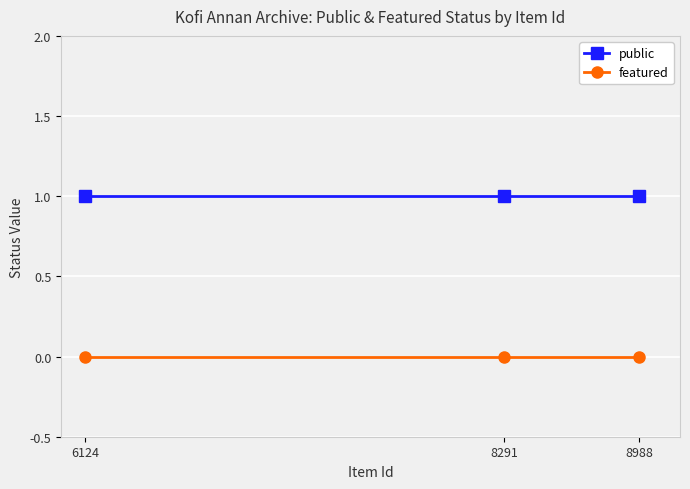

How many categories are shown in the chart?

3